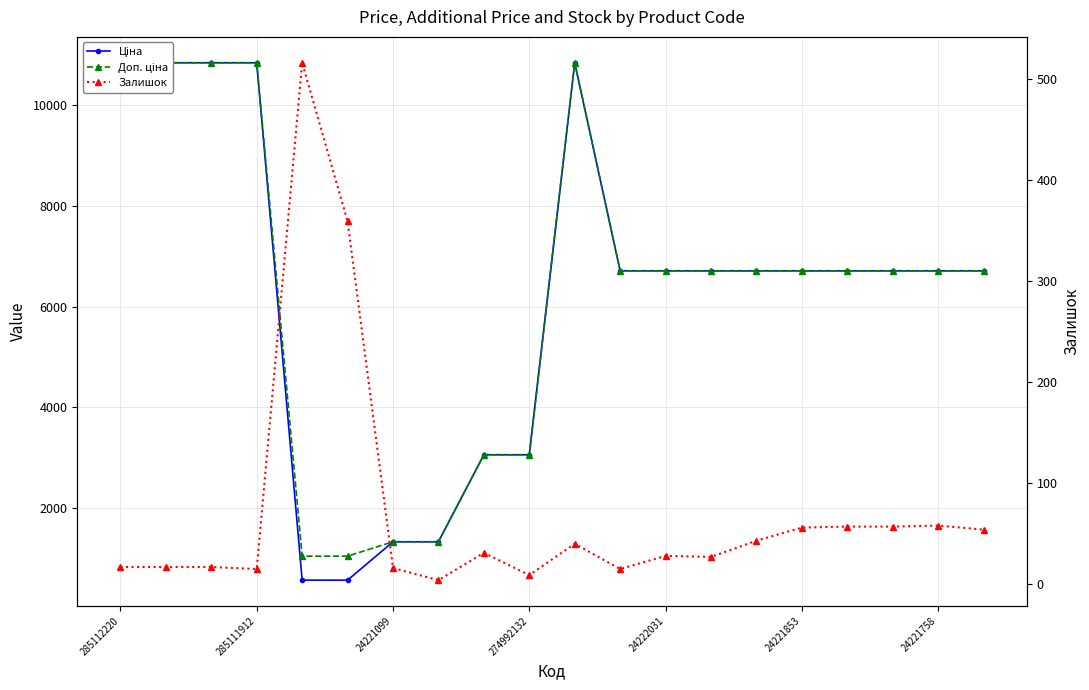

True or false: Залишок and Ціна cross at least once.

False